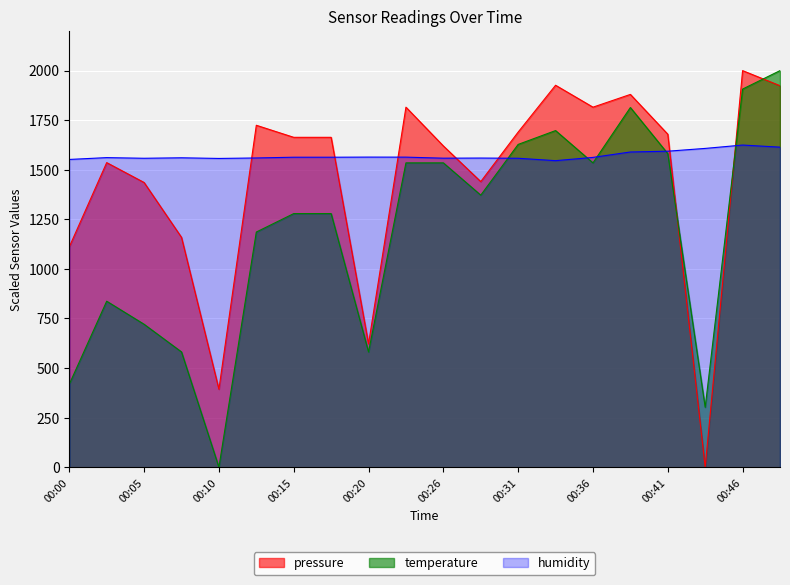

How many values in the temperature series are below 1372?

10